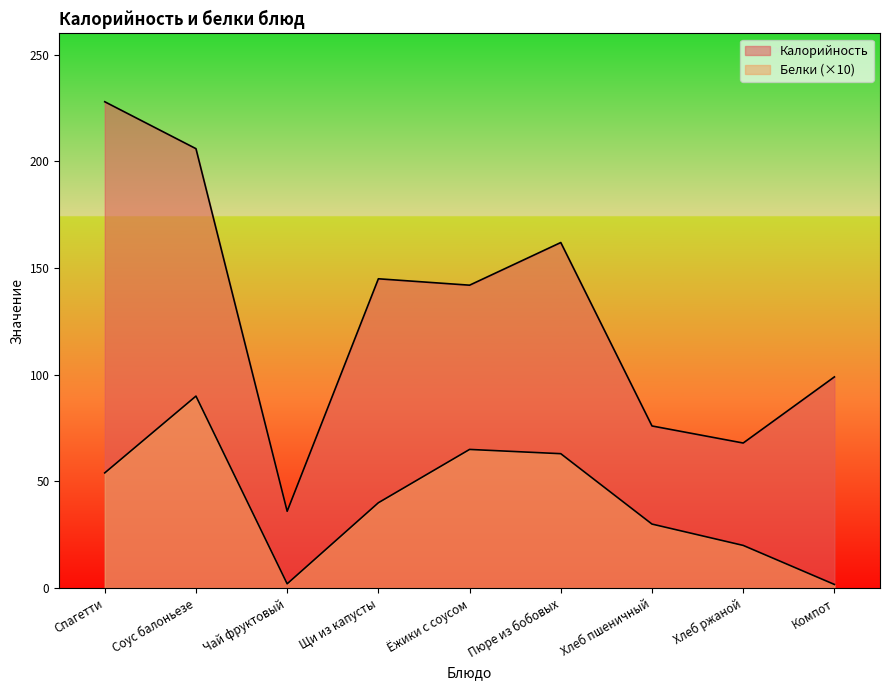

What is the total value across all series at Хлеб пшеничный?

106.0